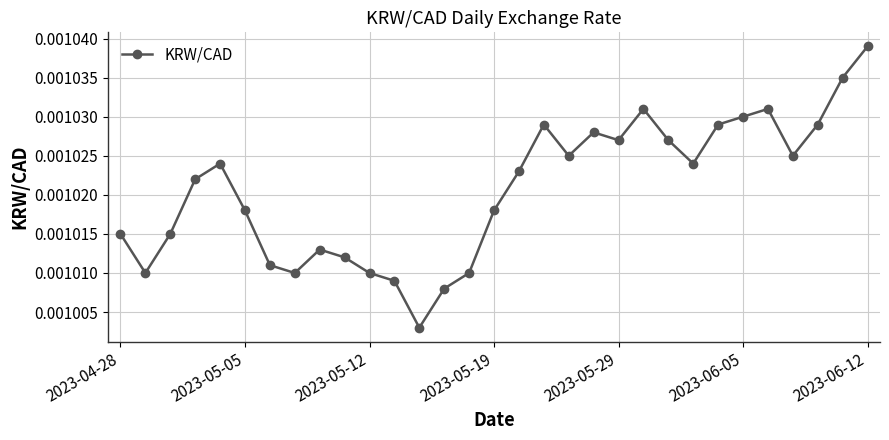

Count the values in the range 0 to 1.

31